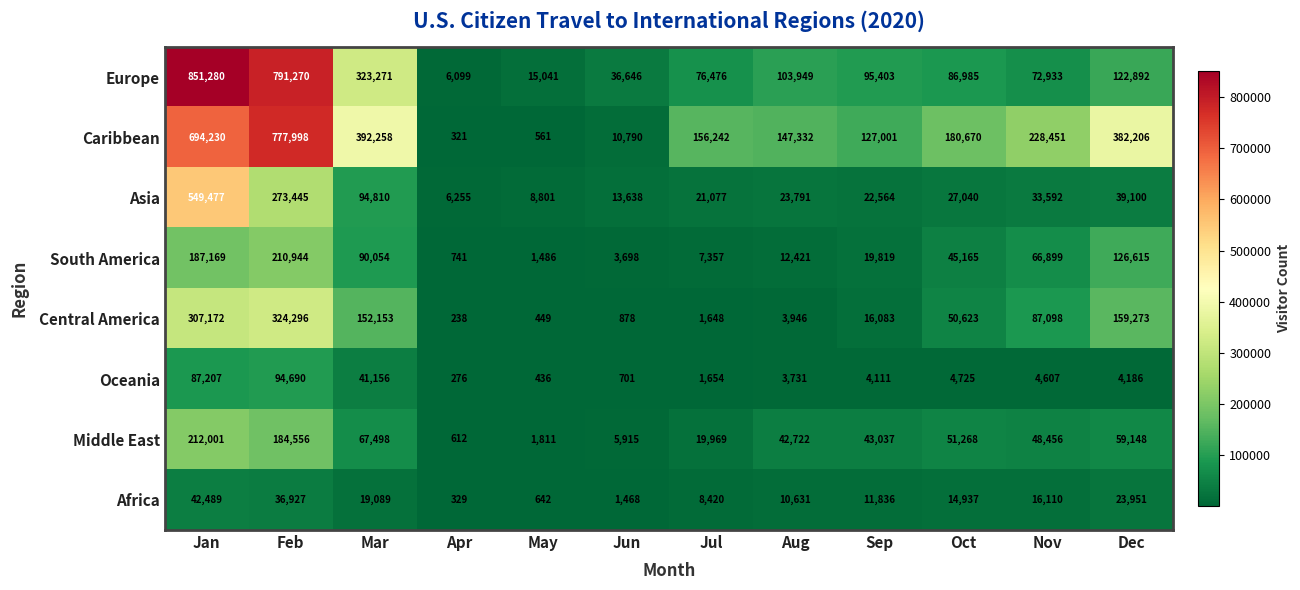

True or false: Africa has a value of 36927 at Feb.

True